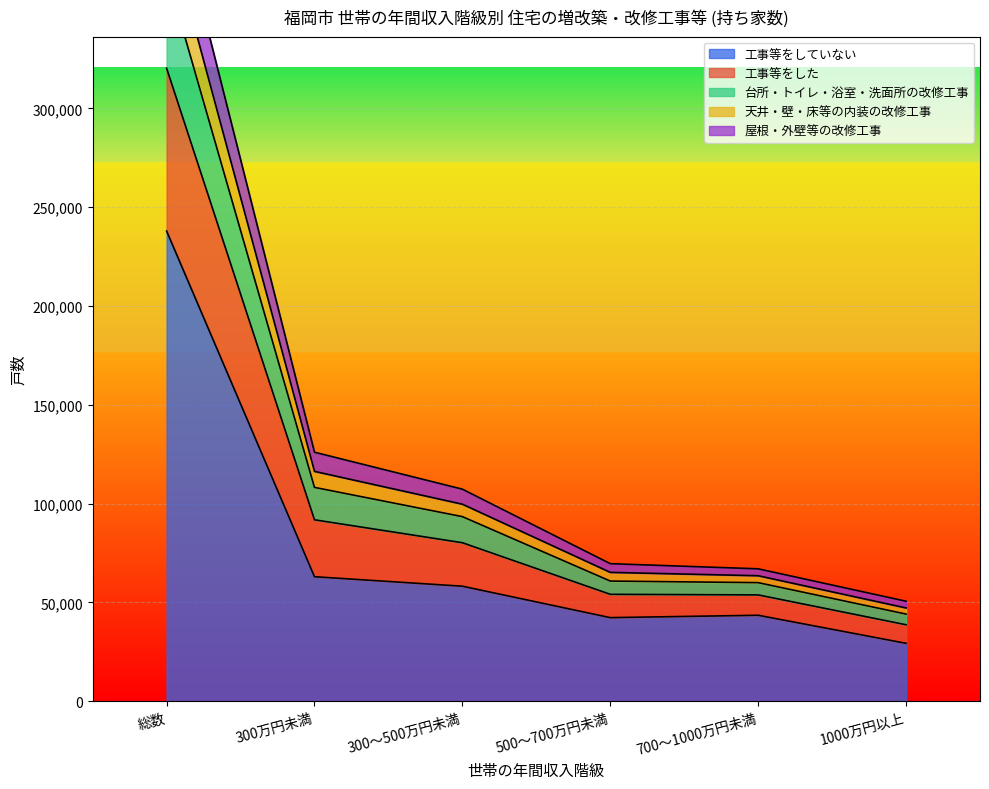

What is the difference between the maximum and minimum values in the 屋根・外壁等の改修工事 series?

324200